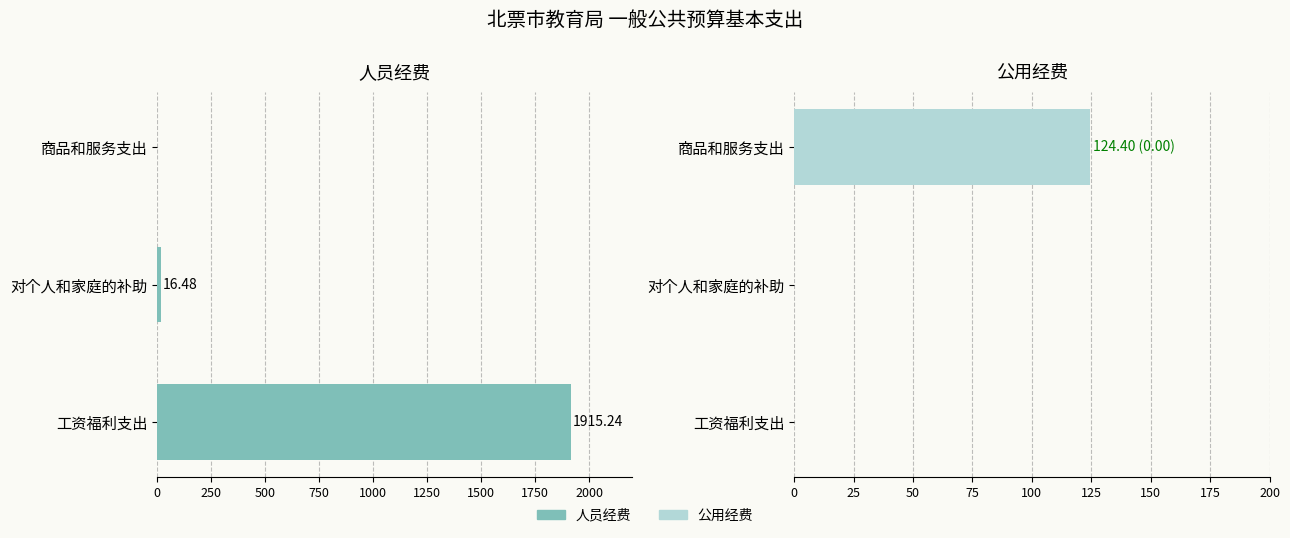

True or false: 公用经费 has a value of 51.3 at 0.

False